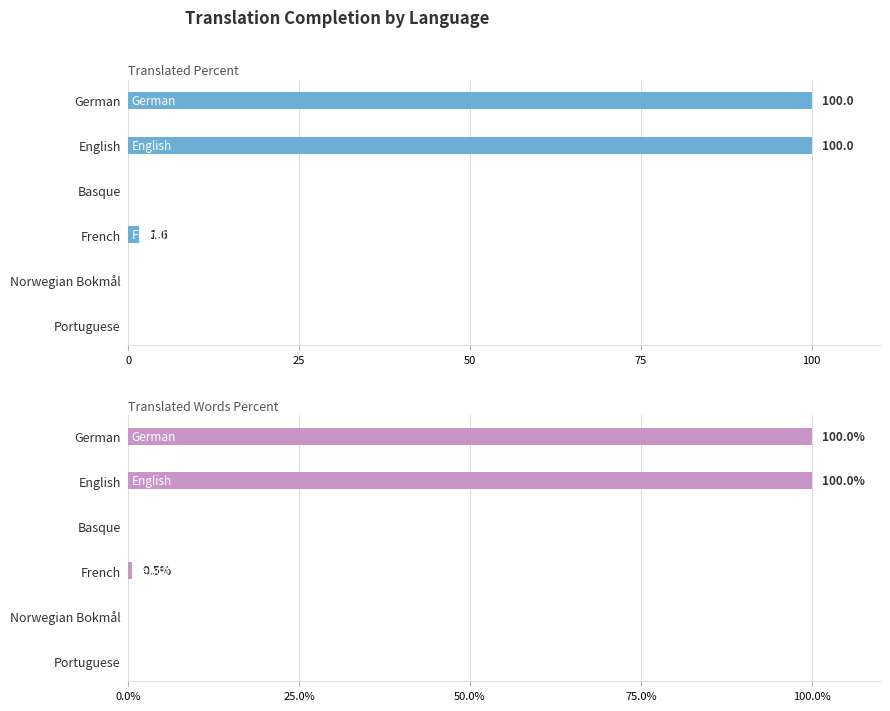

What is the average value of the translated_percent series?

33.6